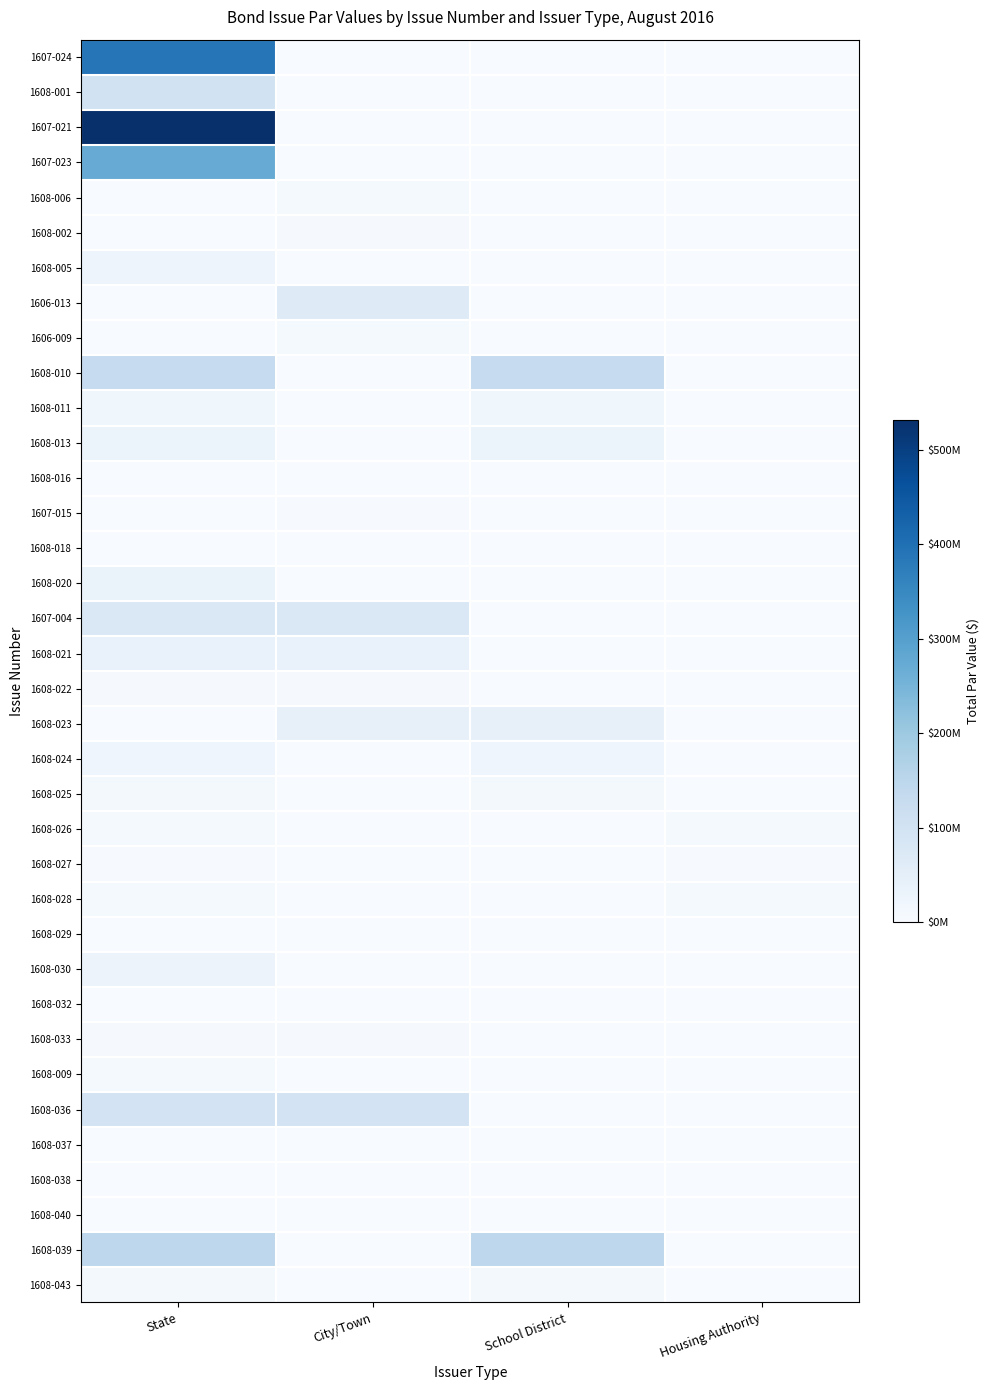

What is the total value across all series at State?

2006458550